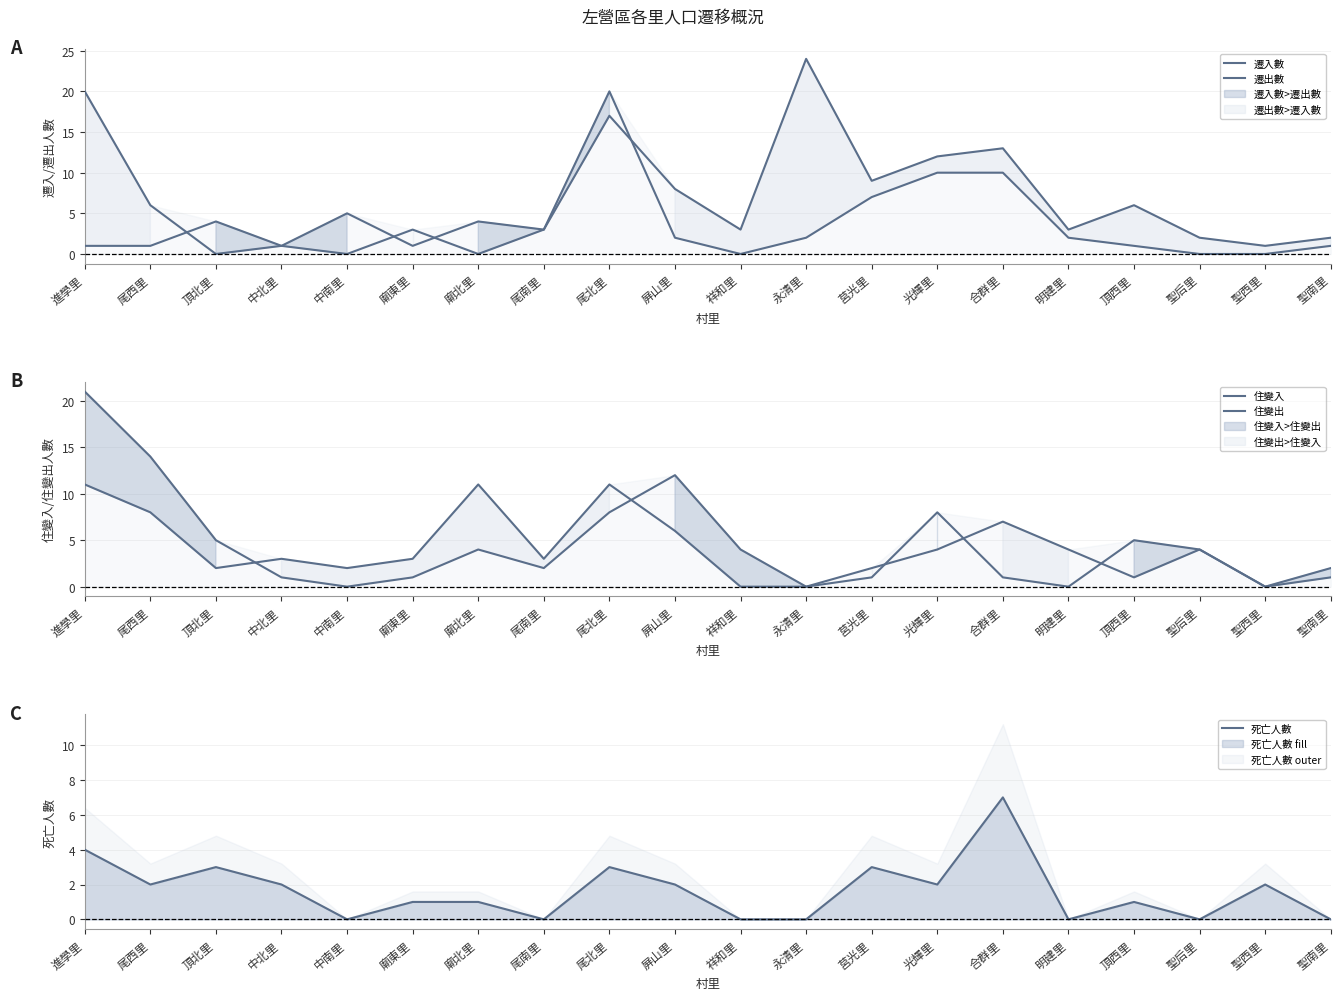

How many series are shown in this chart?

5